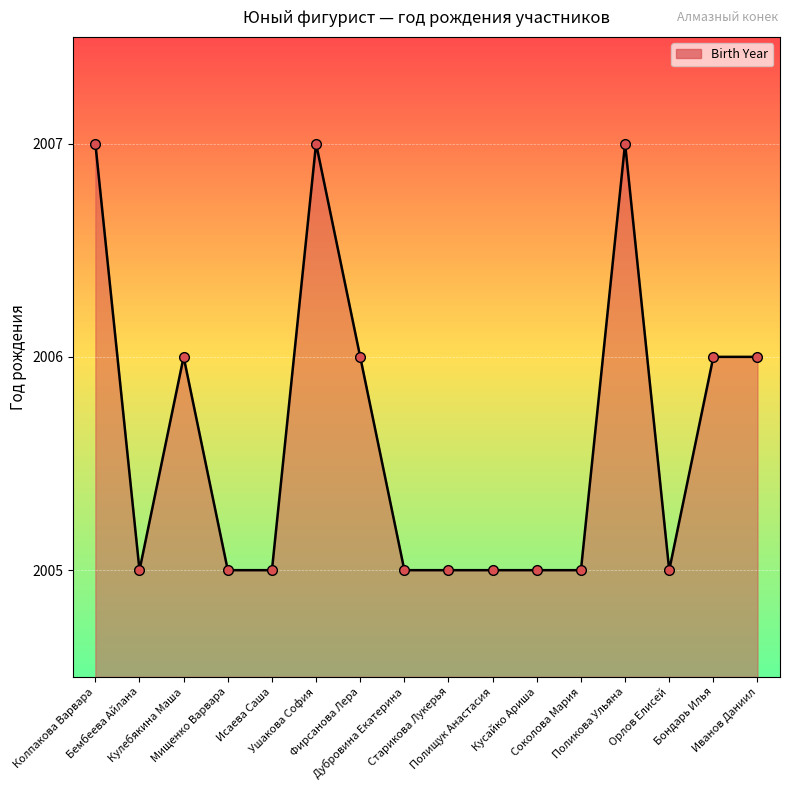

True or false: there are more than 2 points higher than both neighbors.

True